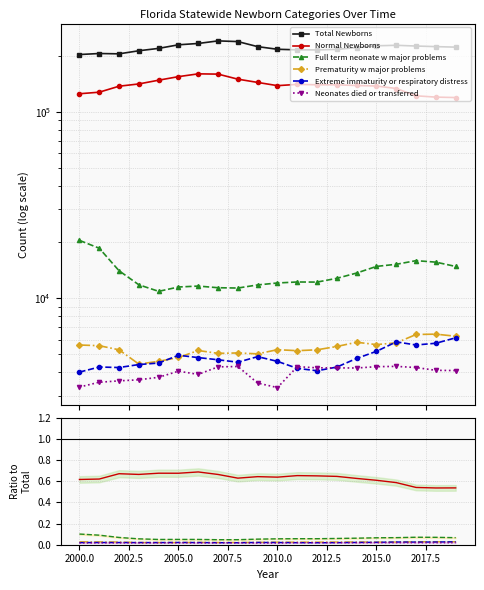

True or false: Normal Newborns has more than 2 interior local peaks.

True